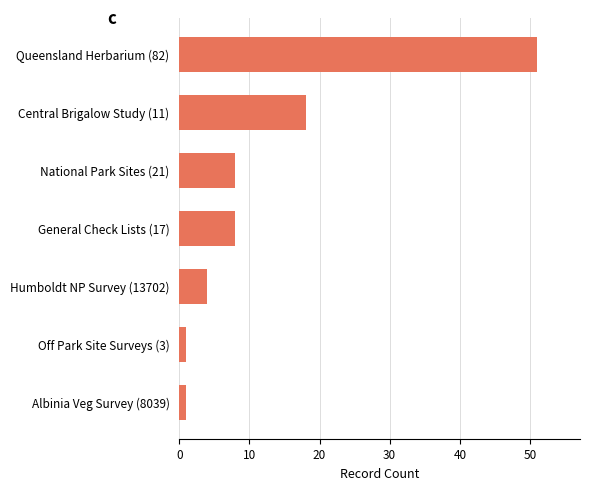

At which label is the value closest to 26?

Central Brigalow Study (11)